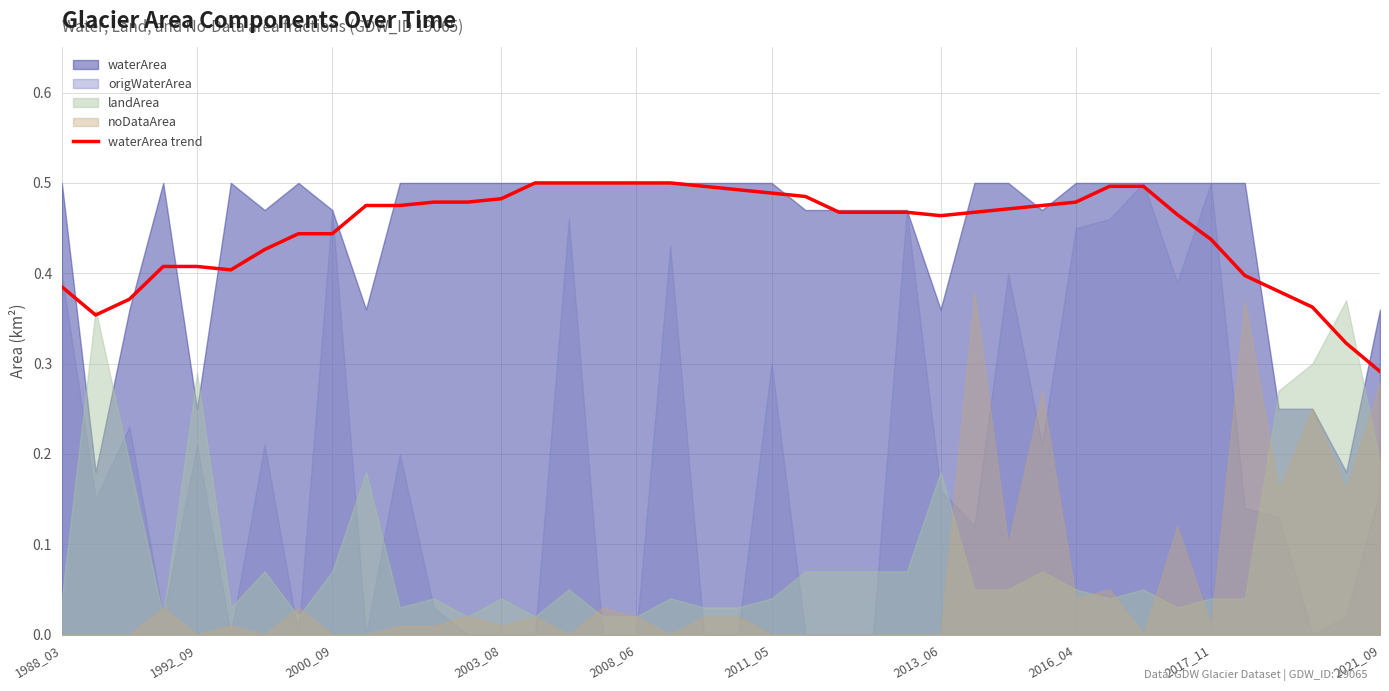

How many values are between 0 and 1?

40